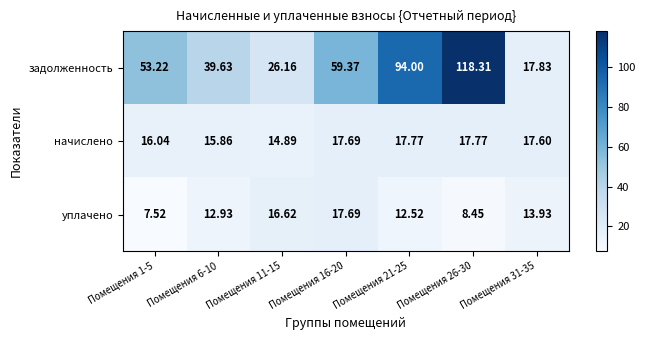

Rank the series at Помещения 31-35 from lowest to highest value.

уплачено, начислено, задолженность